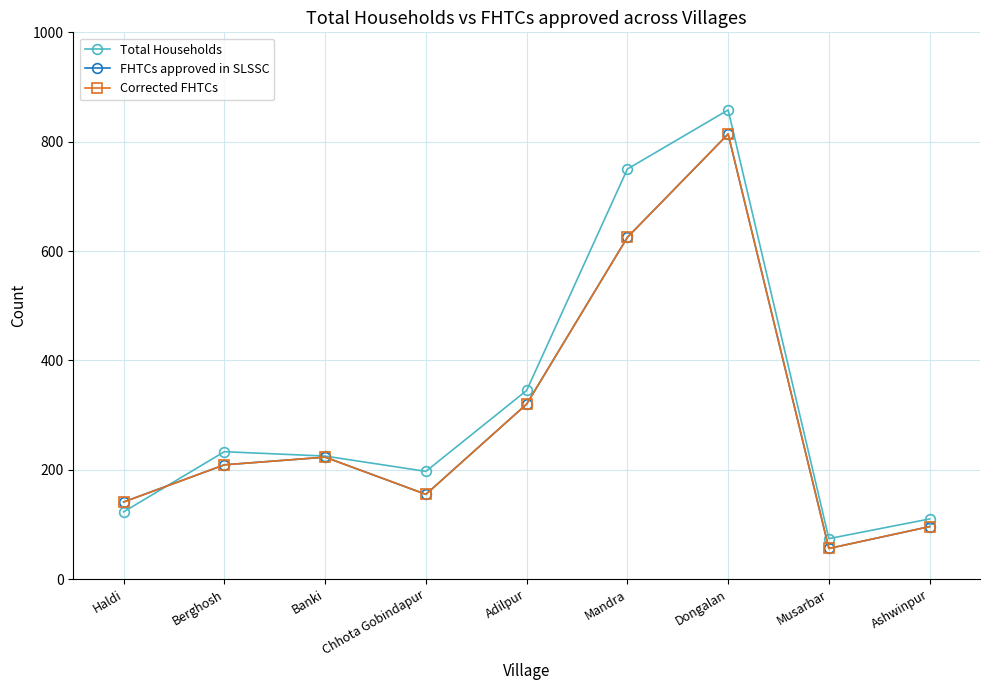

How many distinct data groups are displayed?

3